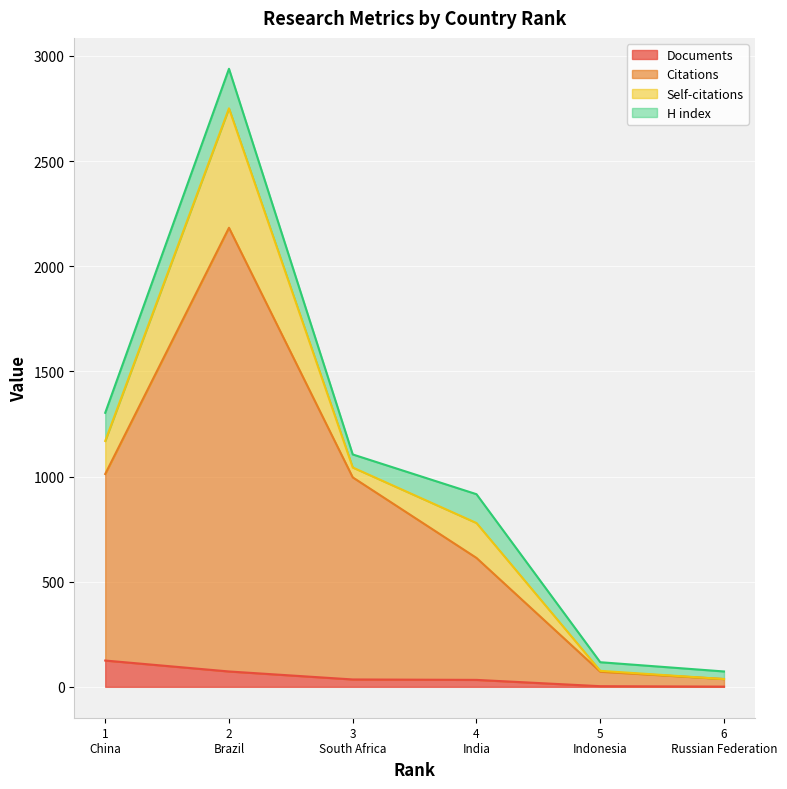

Which series has the widest spread of values?

Citations